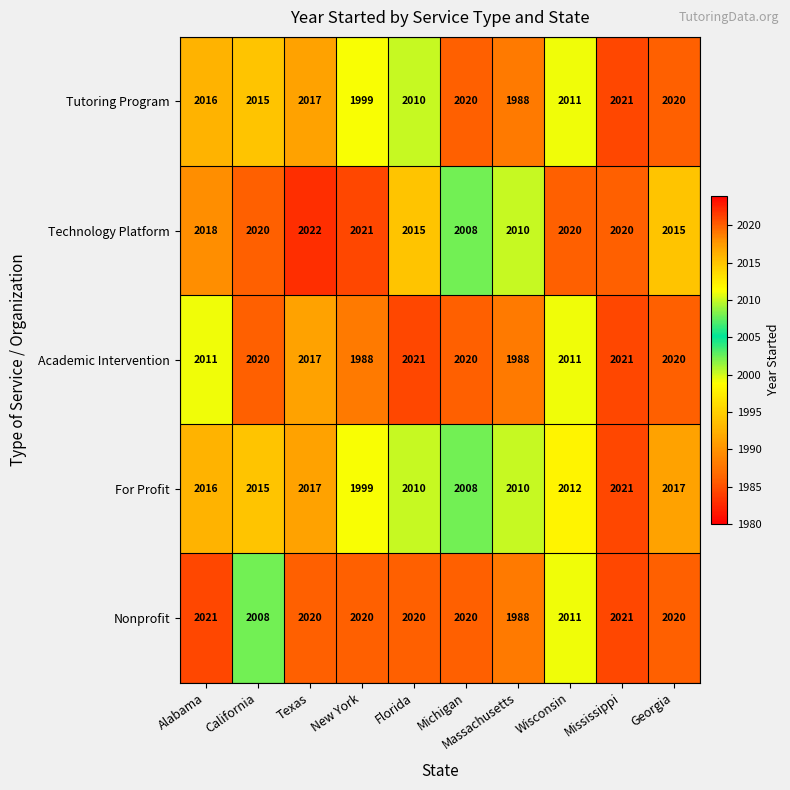

What is the difference between the maximum and second lowest values in the Tutoring Program series?

22